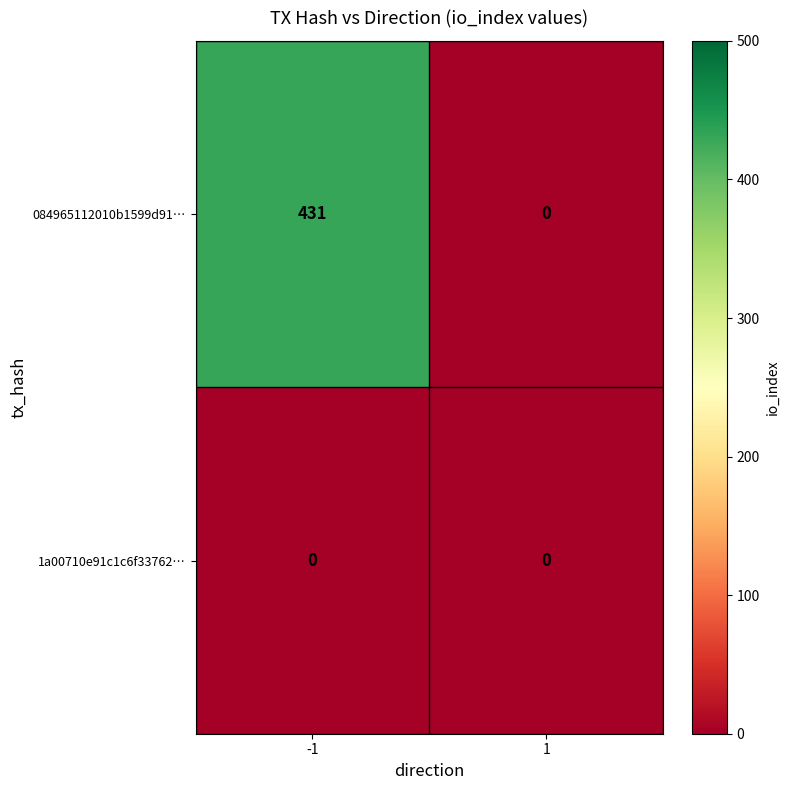

List the series in order of their peak value, highest first.

084965112010b1599d91…, 1a00710e91c1c6f33762…